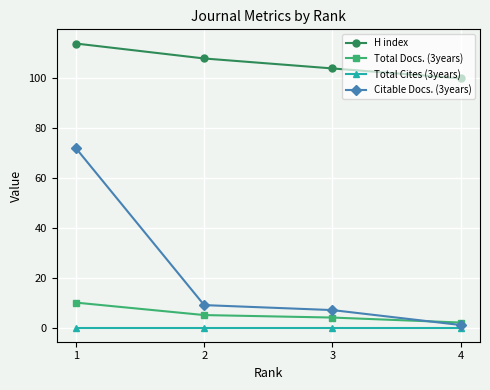

What is the spread (max minus min) of values at 4?

100